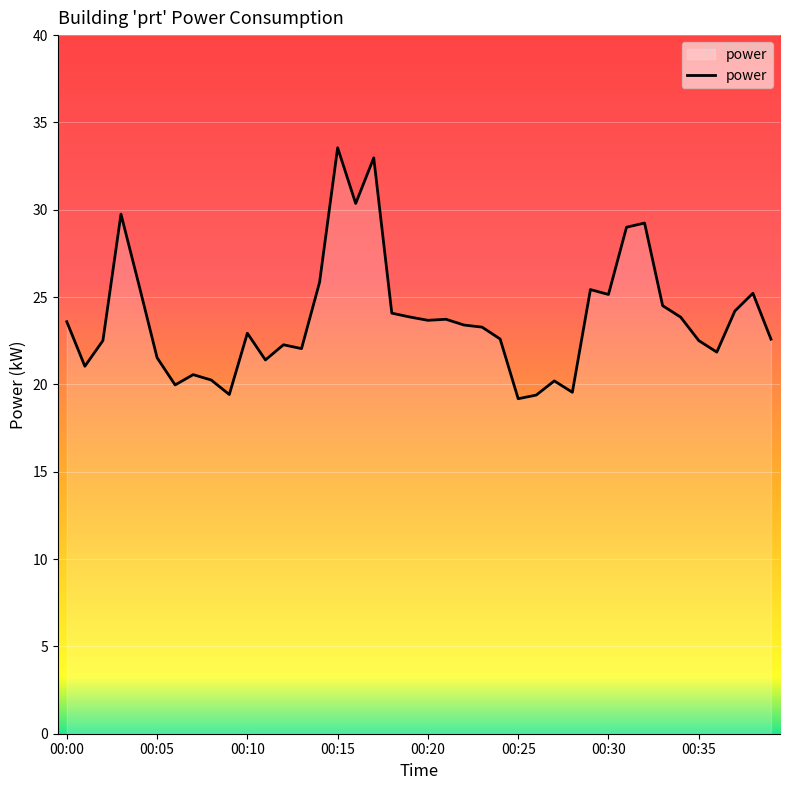

What is the smallest value displayed?

19.2